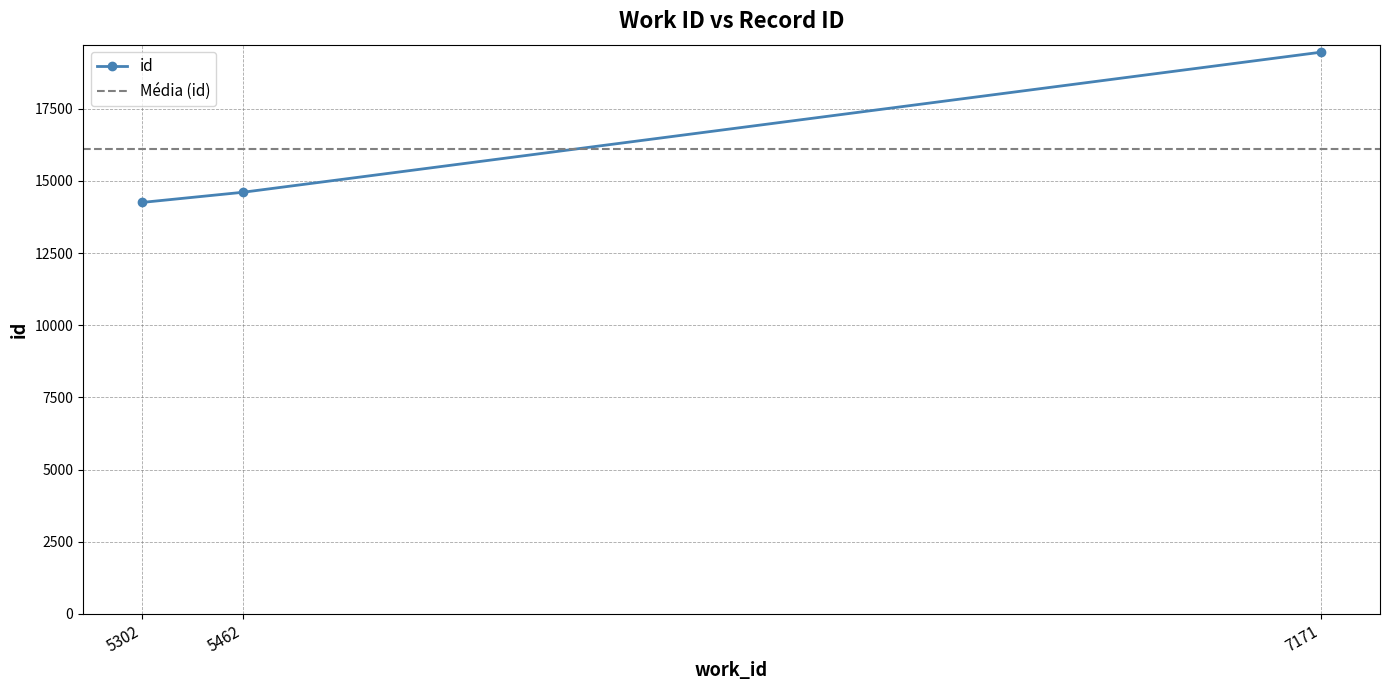

Reading right to left, extract all data points from this chart.

19462	14609	14257